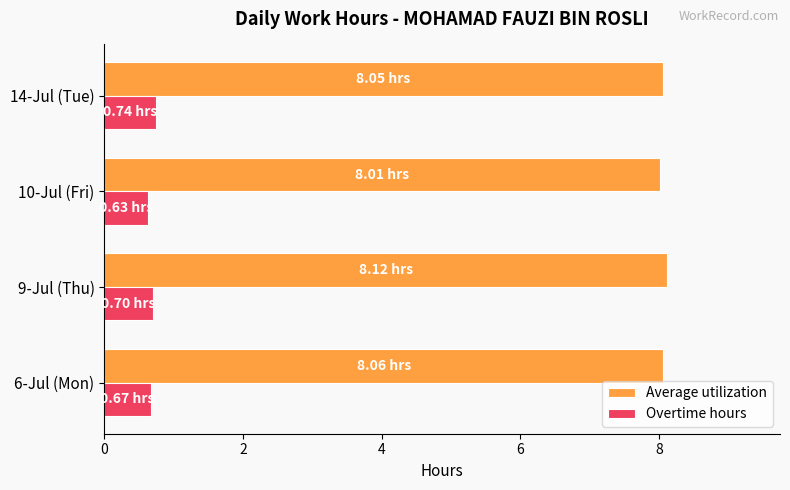

Which series has the largest total across all categories?

Average utilization